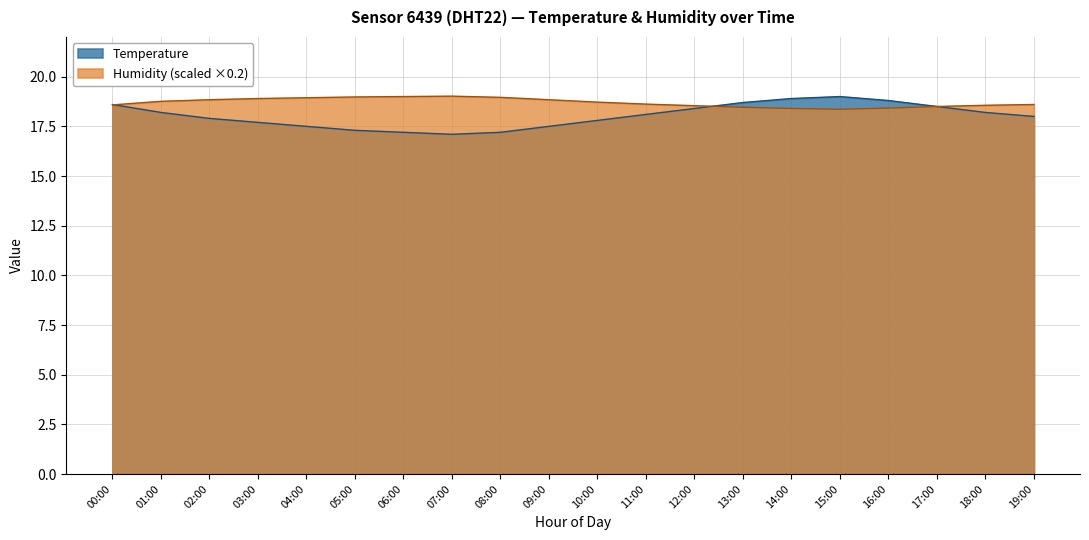

Between which two adjacent categories do Humidity and Temperature first intersect?

00:00 and 01:00